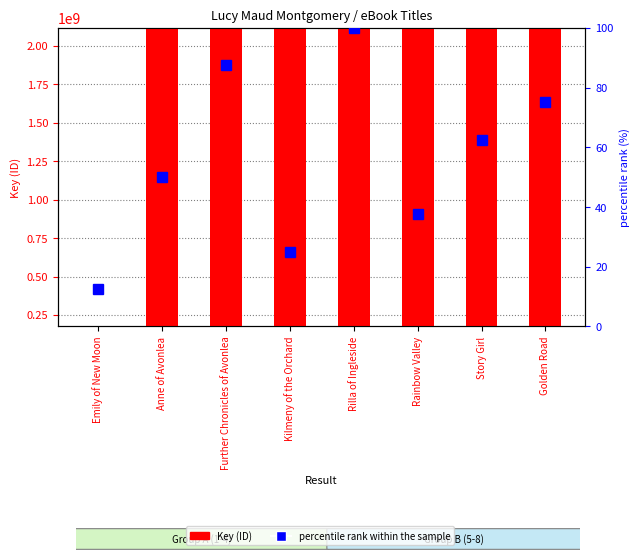

True or false: percentile rank within the sample has a value of 70.5 at Anne of Avonlea.

False